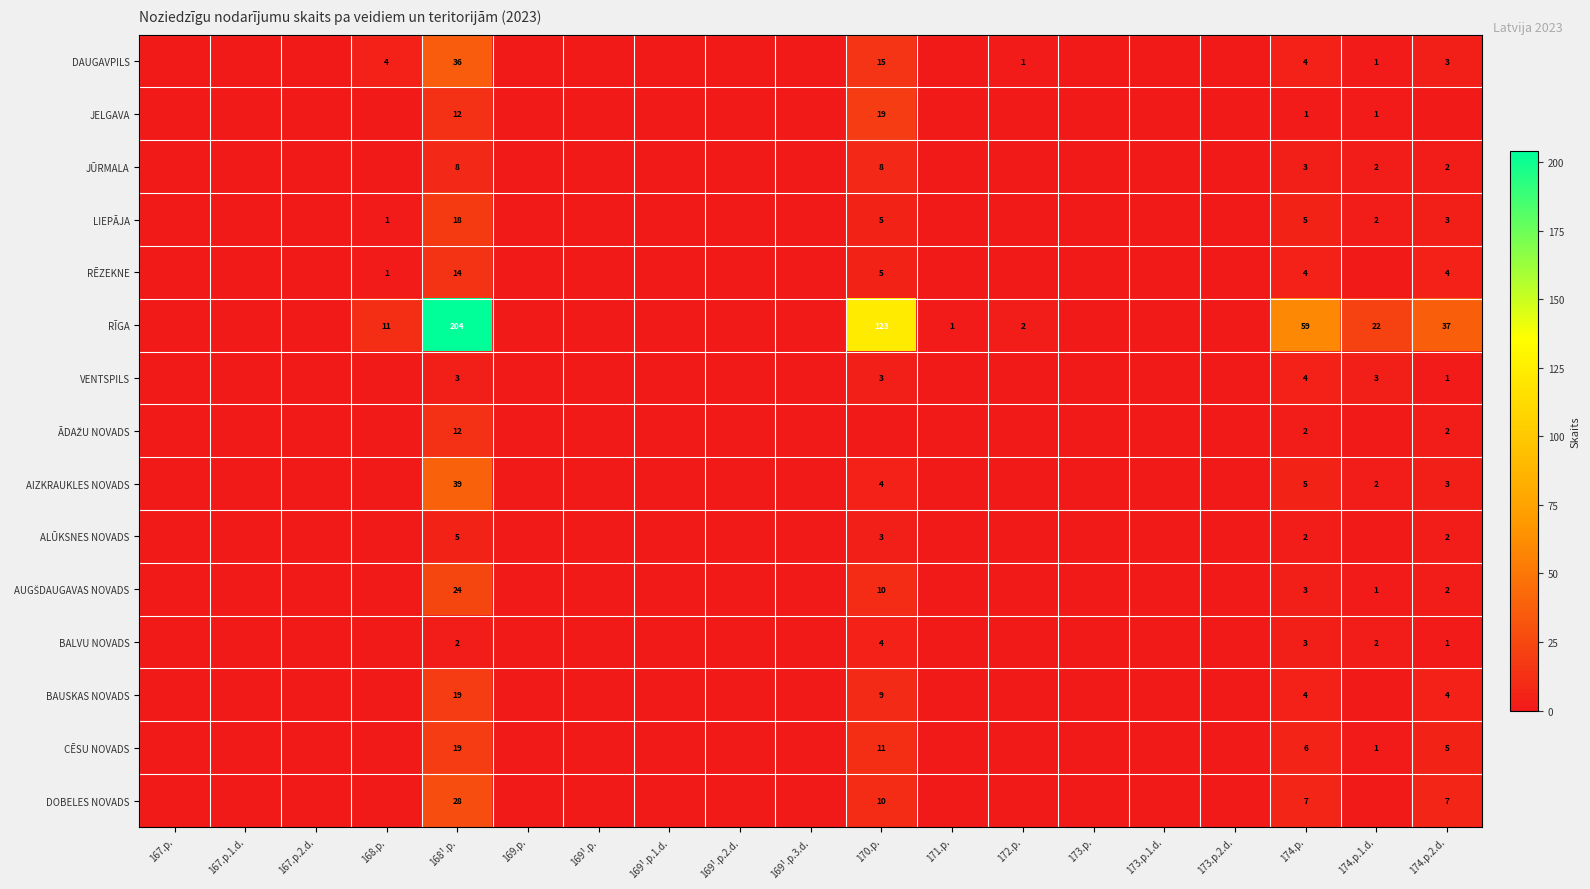

The value of ALŪKSNES NOVADS at 174.p.2.d. is 2. True or false?

True